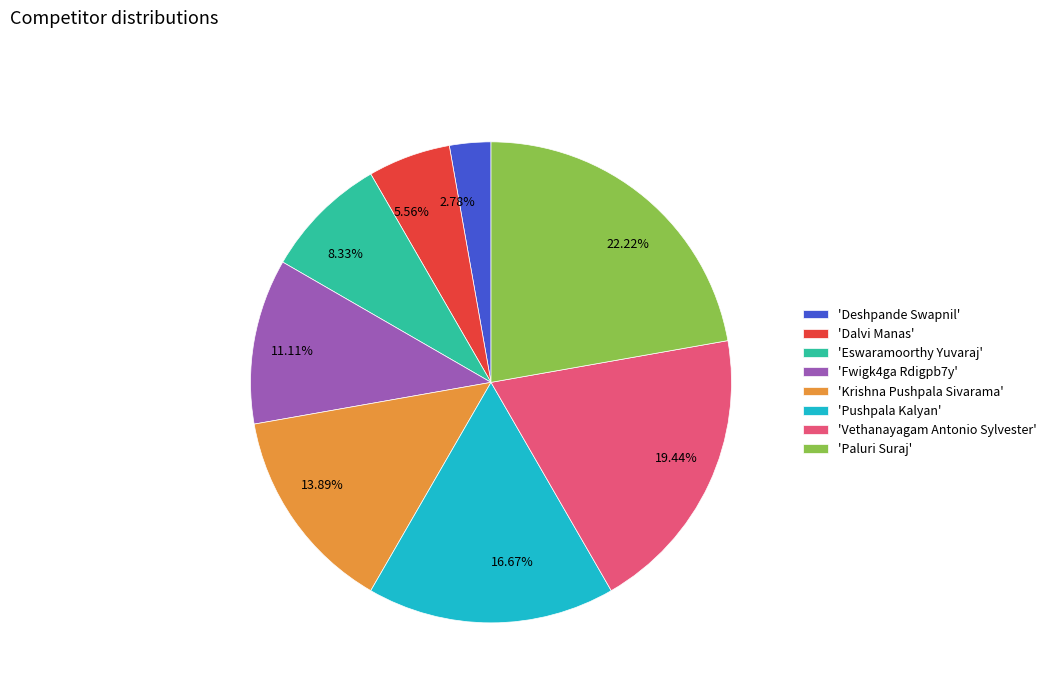

Does any single category account for the majority?

No